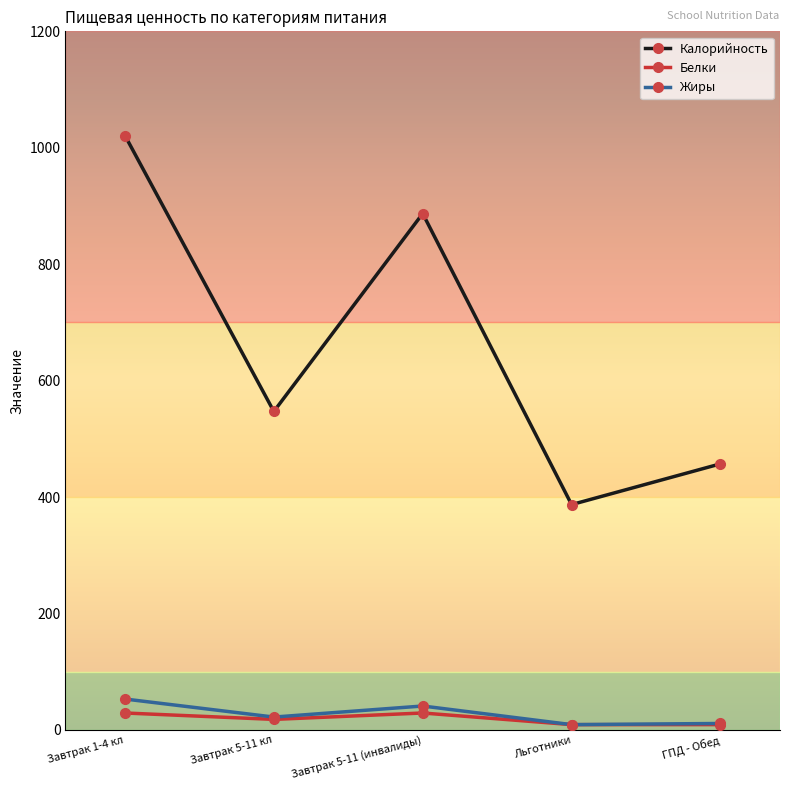

Which series has the largest total across all categories?

Калорийность